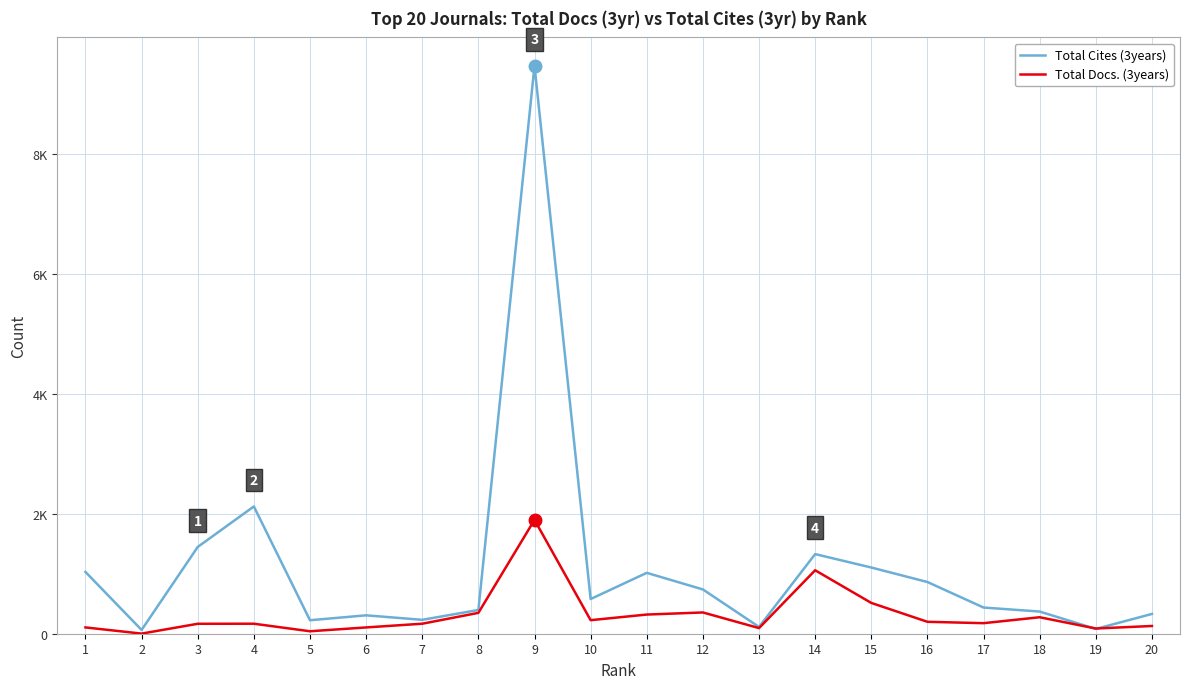

What is the value of the Total Docs. (3years) point at the 8th from the left?

348